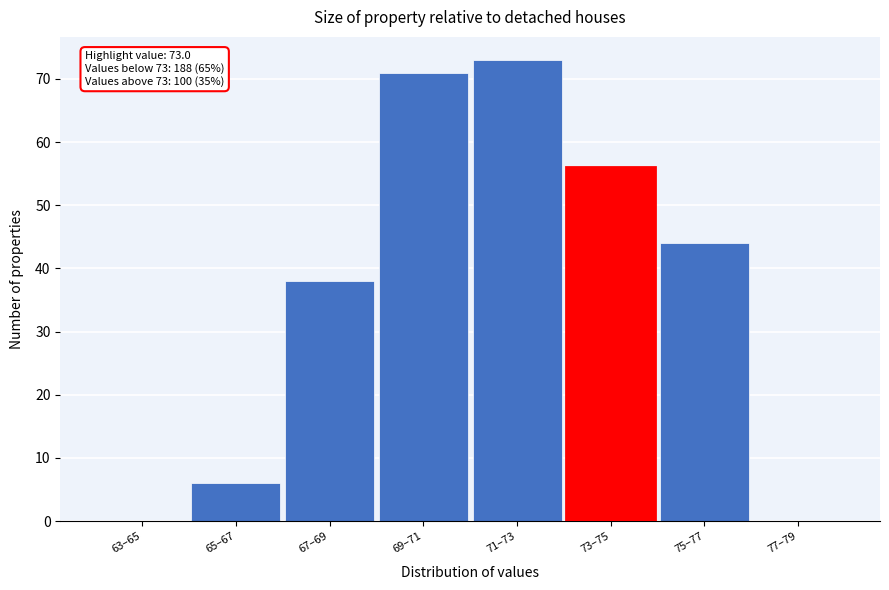

Reading left to right, transcribe all the data shown in this chart.

63–65=0	65–67=6	67–69=38	69–71=71	71–73=73	73–75=56	75–77=44	77–79=0